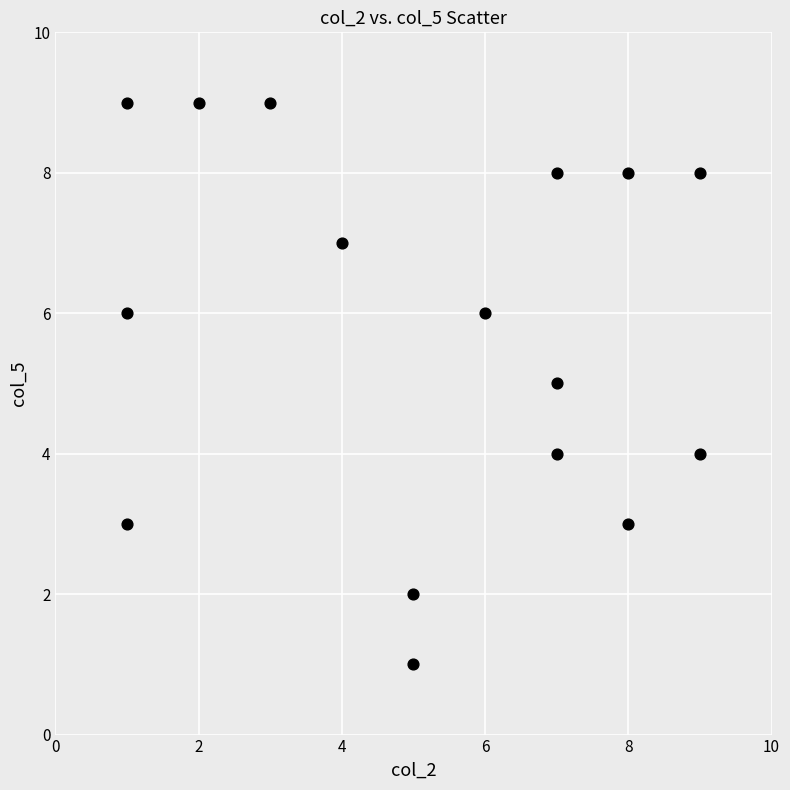

What is the range of Y values (max minus min)?

8